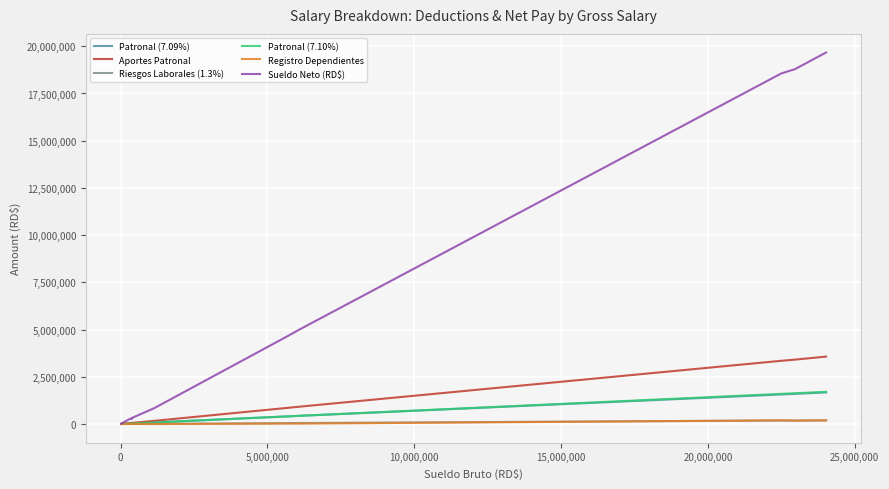

Which series has the largest total across all categories?

Sueldo Neto (RD$)